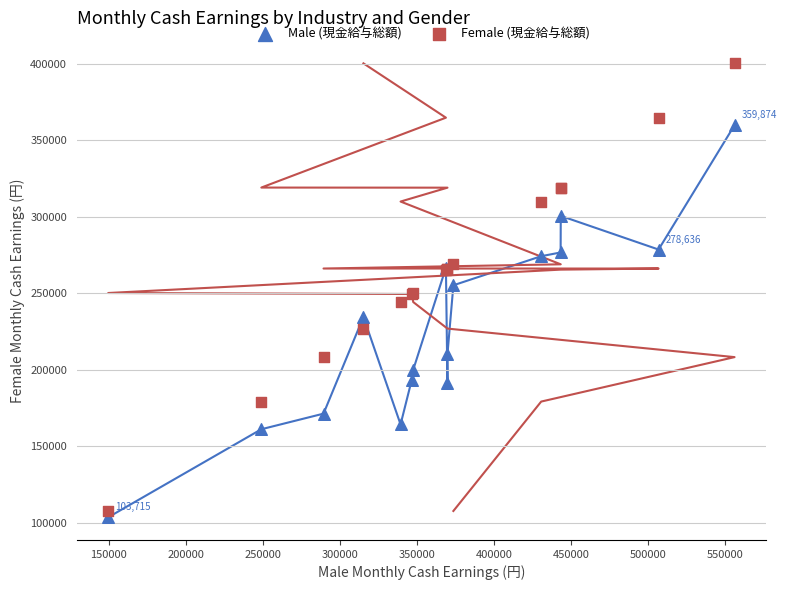

What are all the series names shown in the legend?

Male (現金給与総額), Female (現金給与総額)